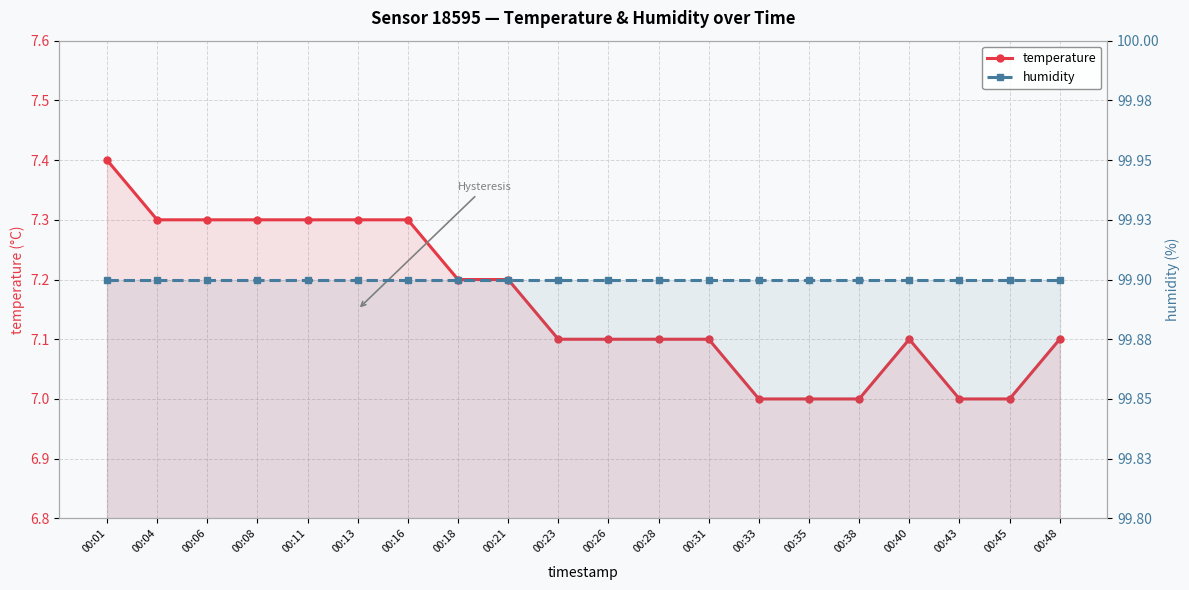

What is the value of the temperature point at the 9th from the left?

7.2